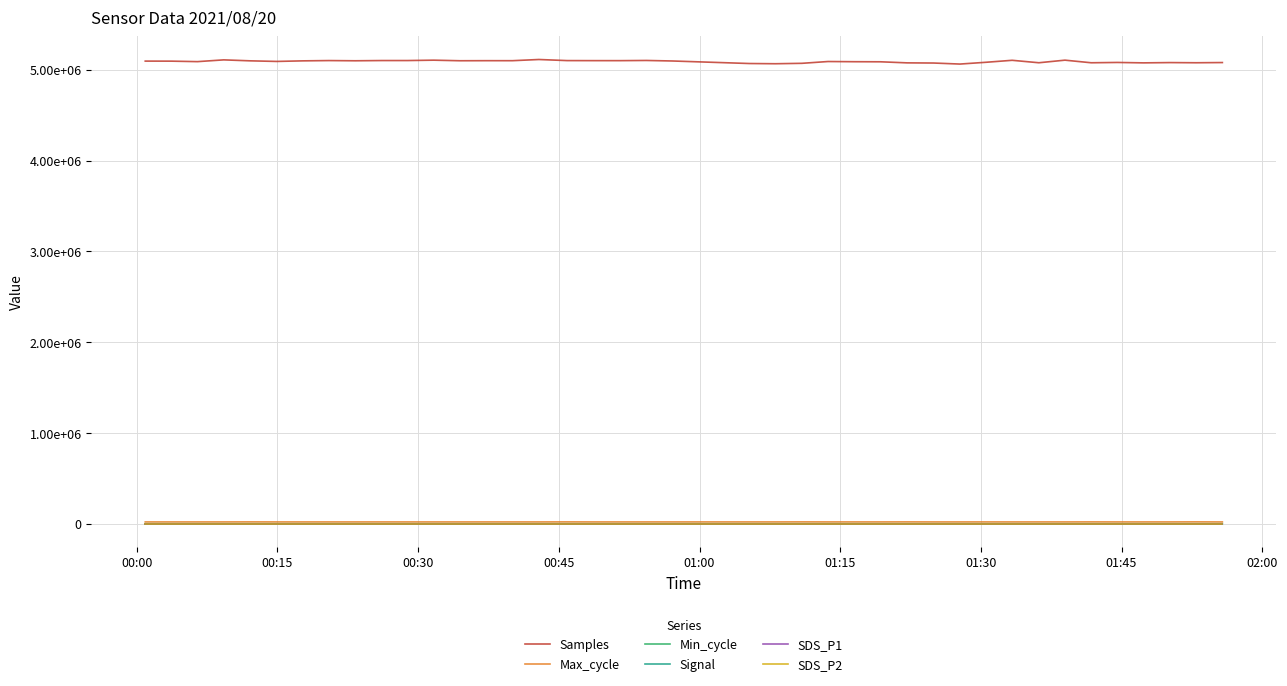

Is this an area chart (filled region under the line)?

No